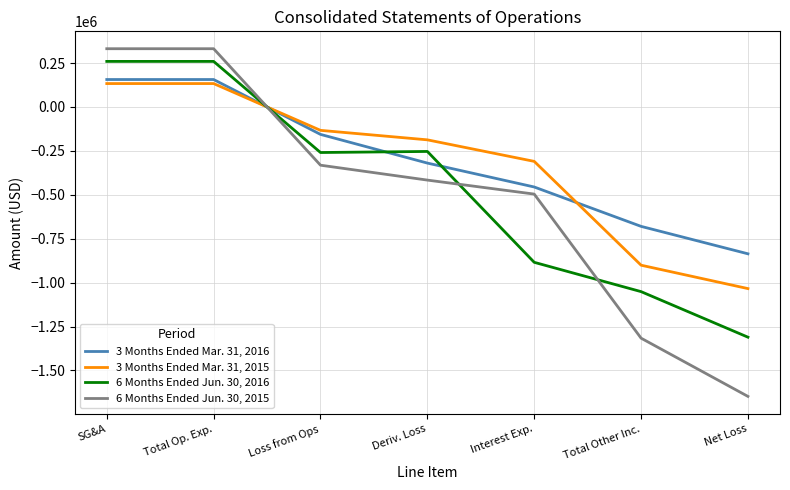

What are all the series names shown in the legend?

3 Months Ended Mar. 31, 2016, 3 Months Ended Mar. 31, 2015, 6 Months Ended Jun. 30, 2016, 6 Months Ended Jun. 30, 2015